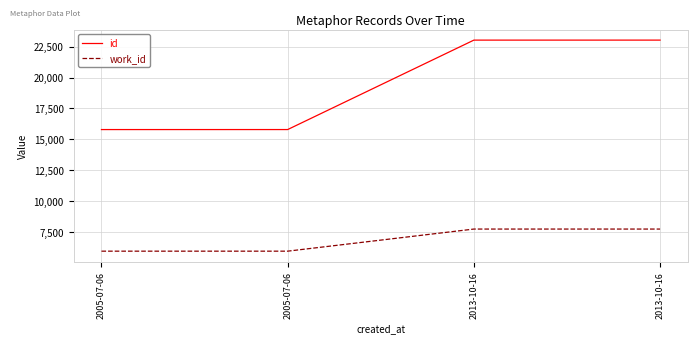

What is the difference between the maximum and minimum values in the work_id series?

1790